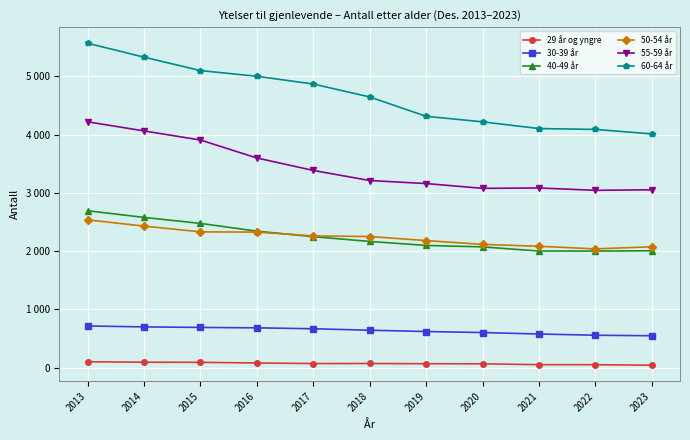

True or false: 30-39 år and 60-64 år intersect in this chart.

False